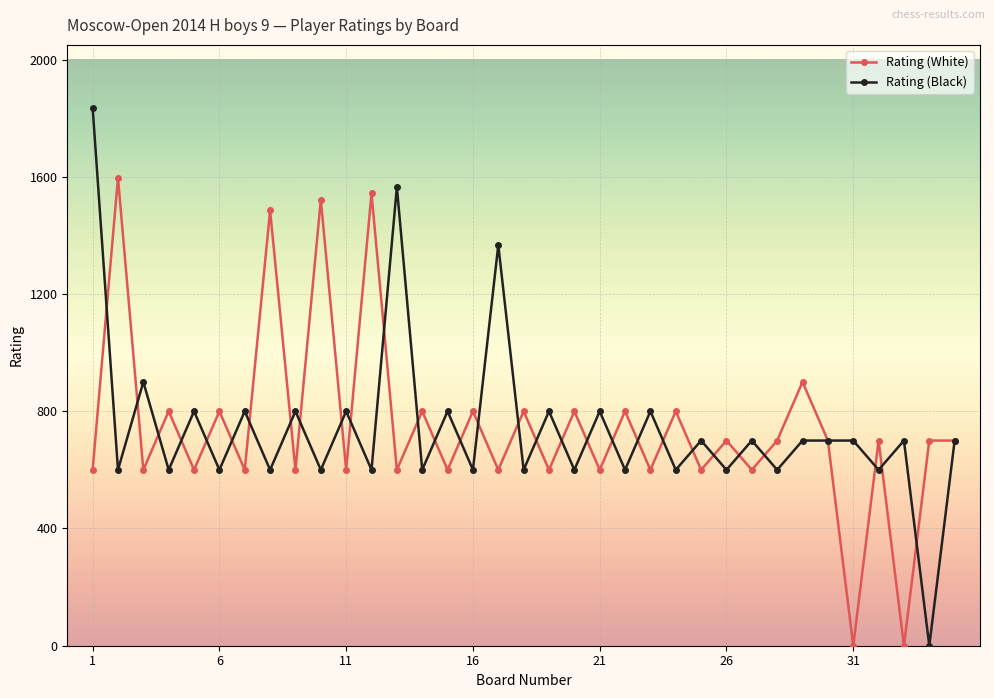

How many lines are shown in the chart?

2